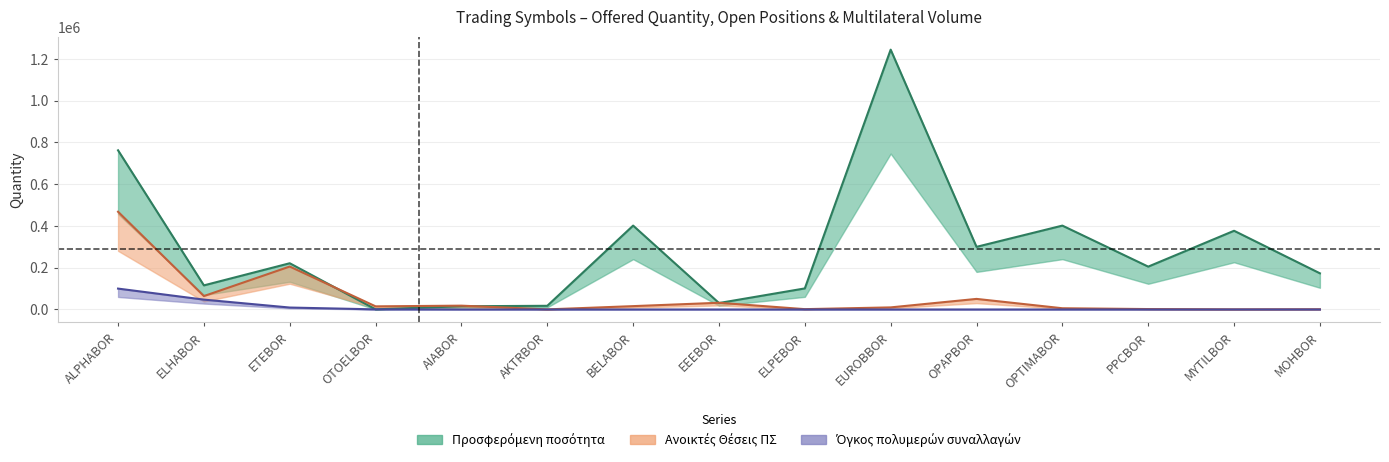

Rank the series at AKTRBOR from highest to lowest value.

Προσφερόμενη ποσότητα, Ανοικτές Θέσεις ΠΣ, Όγκος πολυμερών συναλλαγών